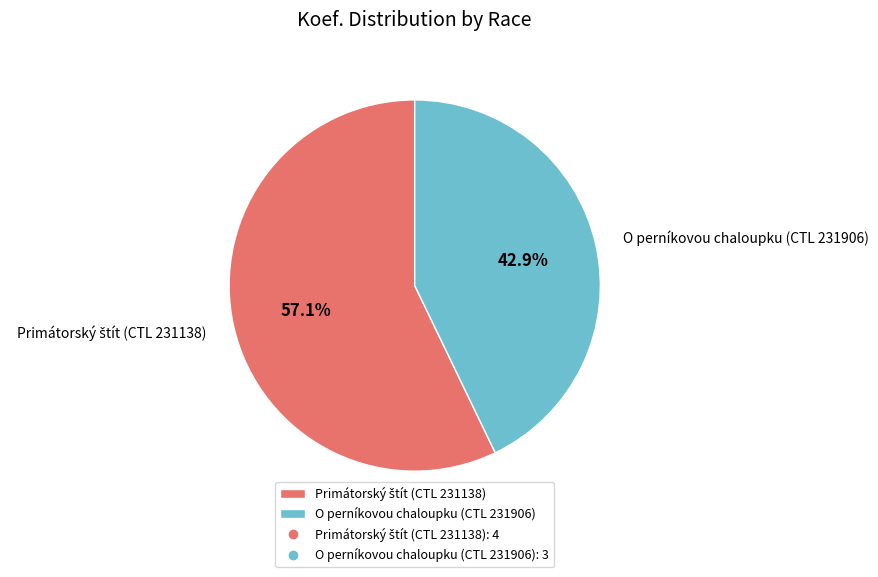

Does O perníkovou chaloupku (CTL 231906) represent more than half of the total?

No